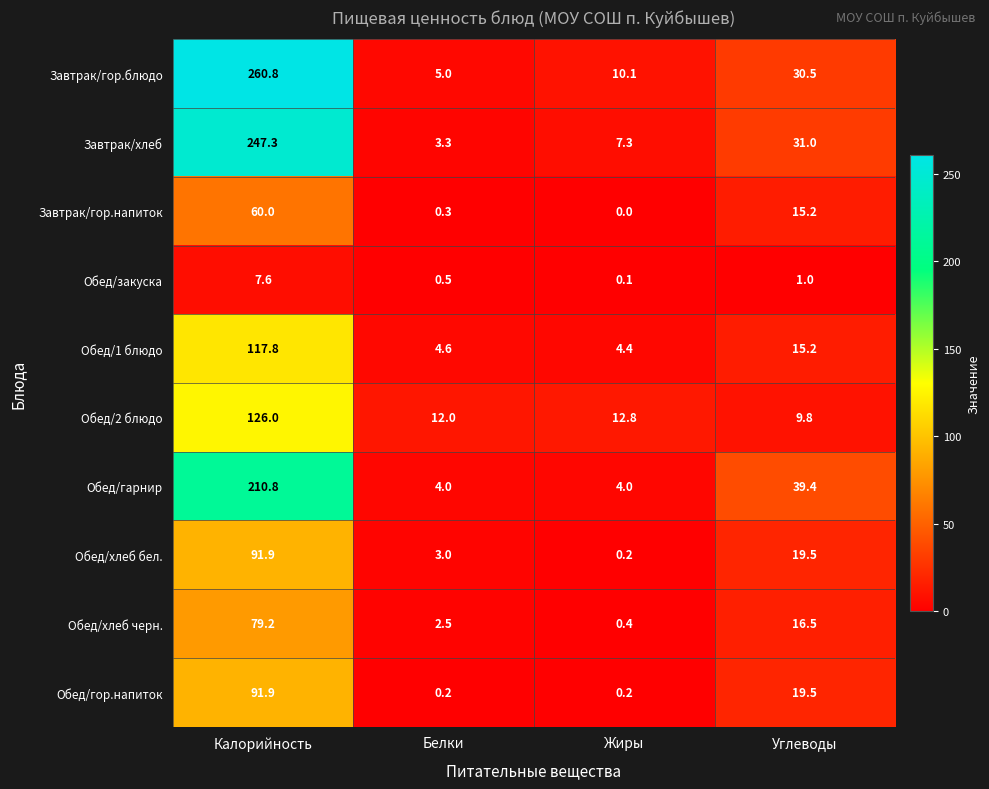

Between Жиры and Углеводы, which series saw the biggest shift?

Обед/гарнир